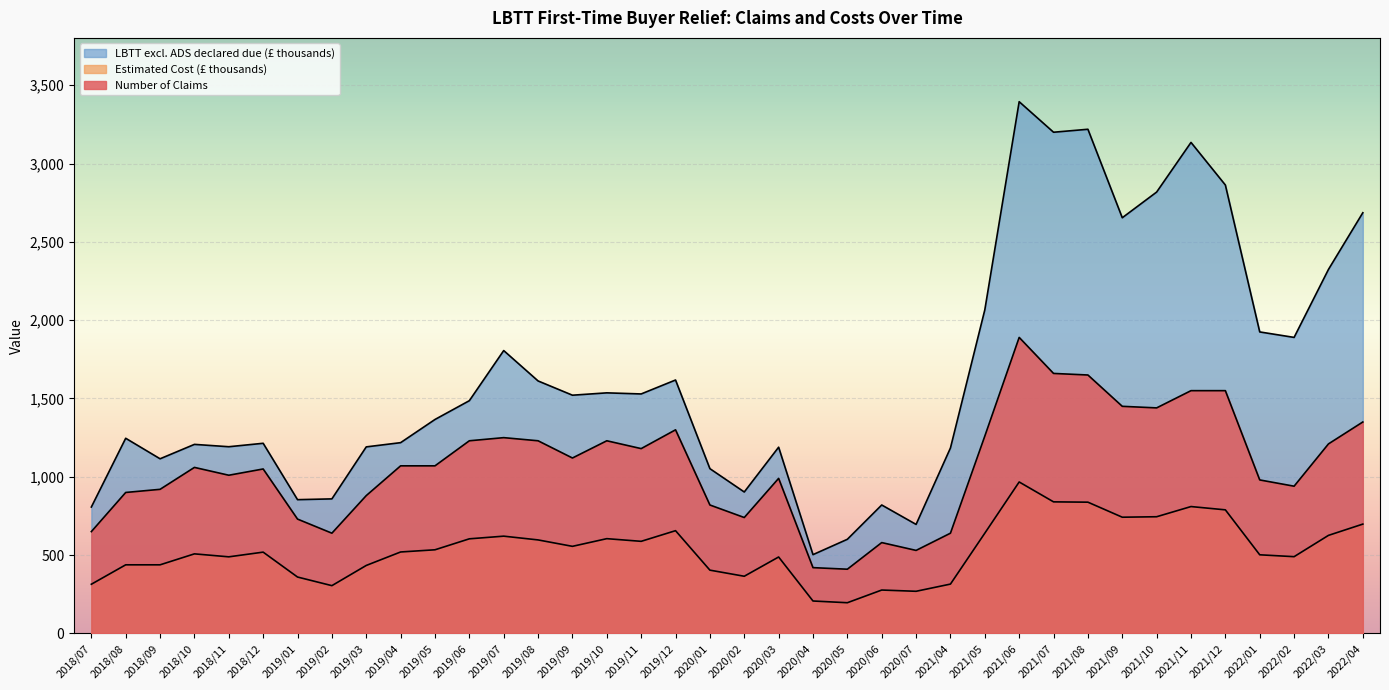

At which label is Number of Claims closest to 1150?

2019/09